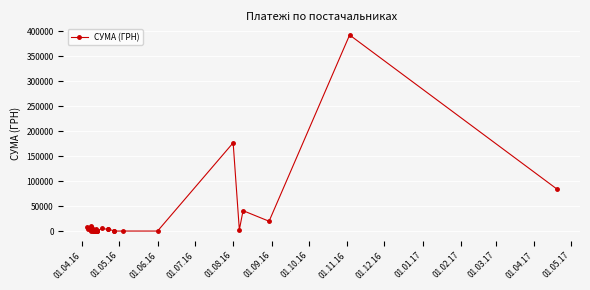

Reading right to left, what are all the values shown in this chart?

84860.1	392667.4	19823.4	41015.7	2706.1	176803.0	176.0	210.0	118.8	226.4	4573.6	3562.6	5375.0	115.7	495.0	176.4	1987.2	4844.9	524.0	1738.5	207.4	534.3	554.1	37.4	344.0	1283.3	5512.3	5238.9	2187.7	1420.3	2852.9	805.0	5270.0	3331.9	3026.5	10195.8	8145.3	8040.8	3387.1	8439.5